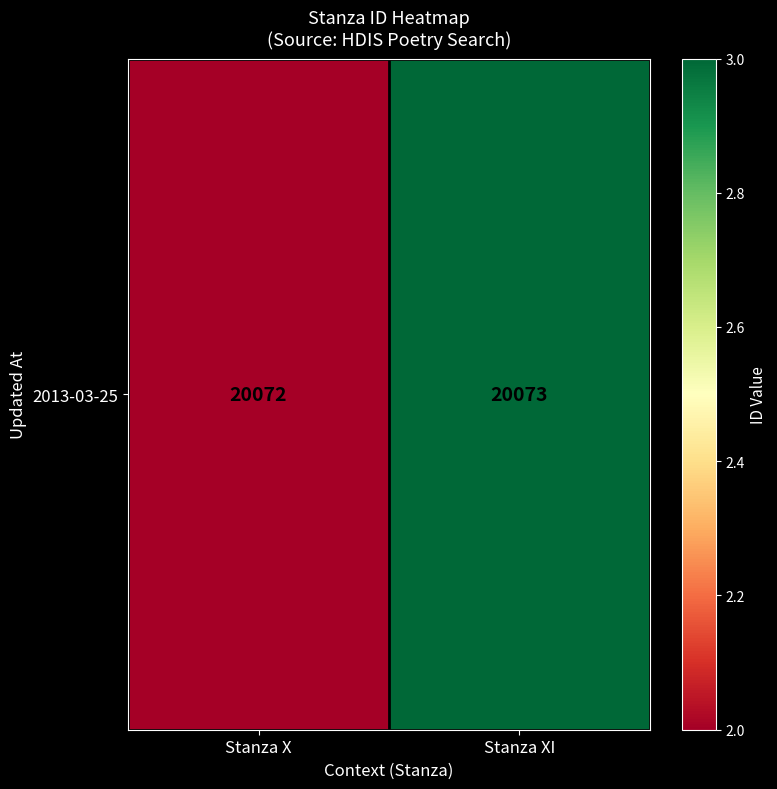

What is the change in value from Stanza X to Stanza XI?

+1